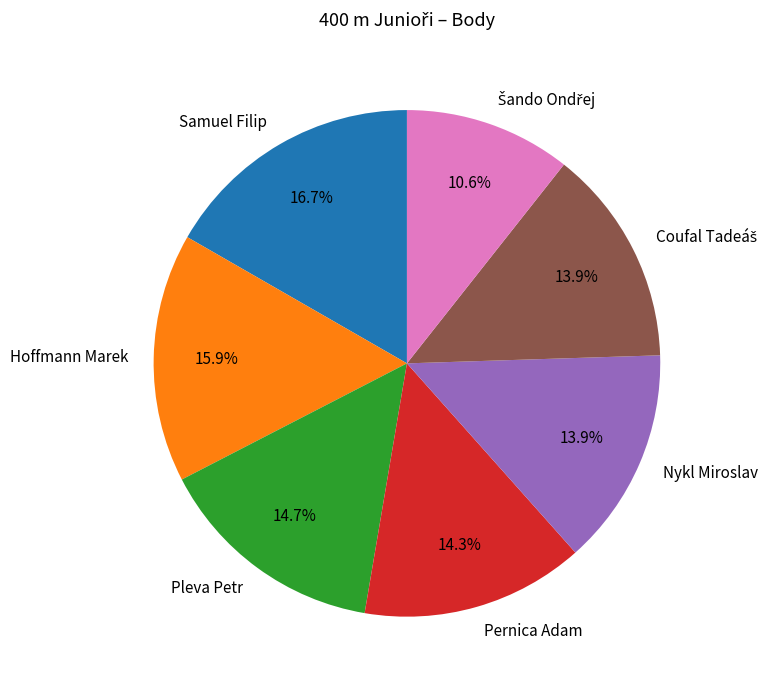

What is the ratio of the value at Samuel Filip to the value at Pernica Adam?

1.2